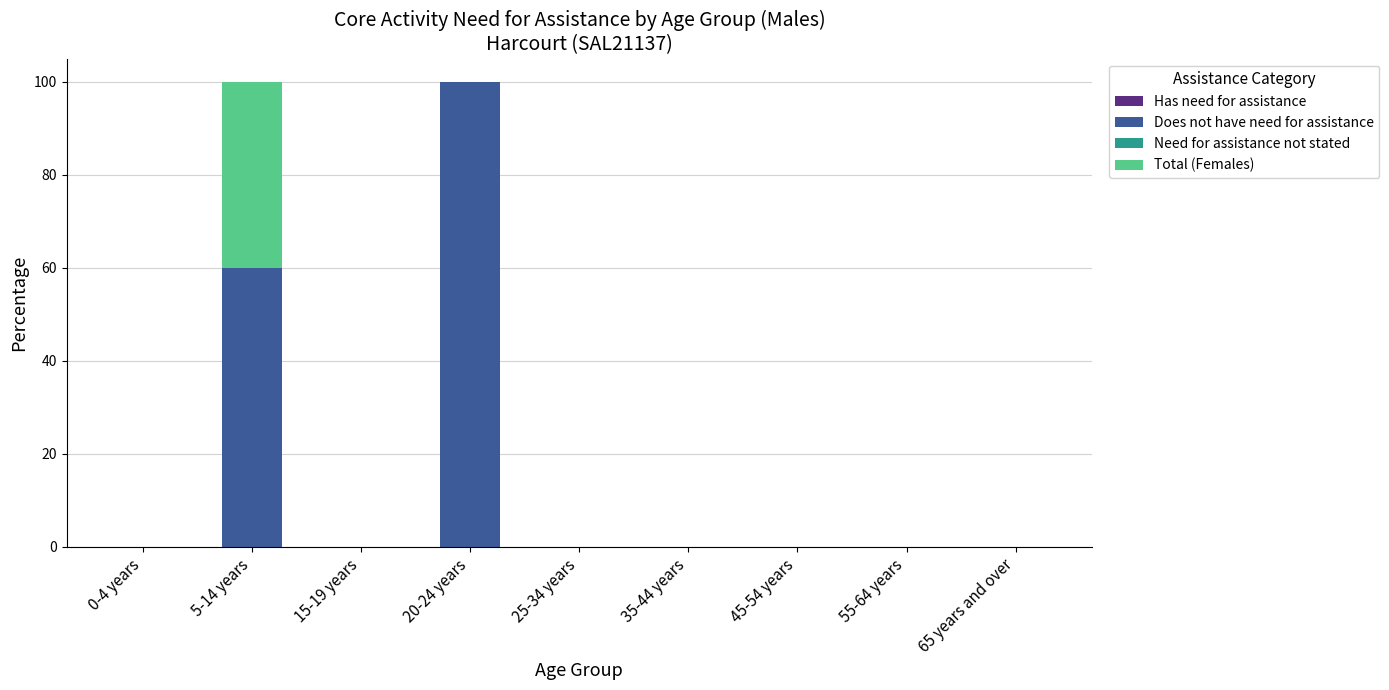

Are the bars horizontal?

No